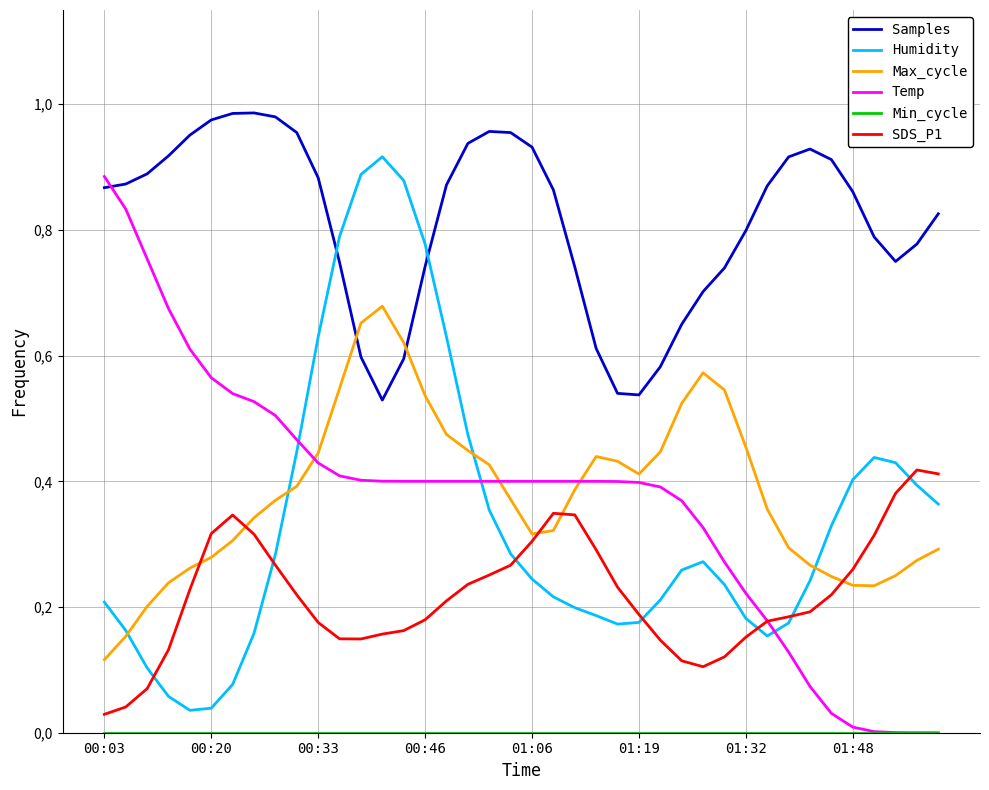

Is this an area chart (filled region under the line)?

No